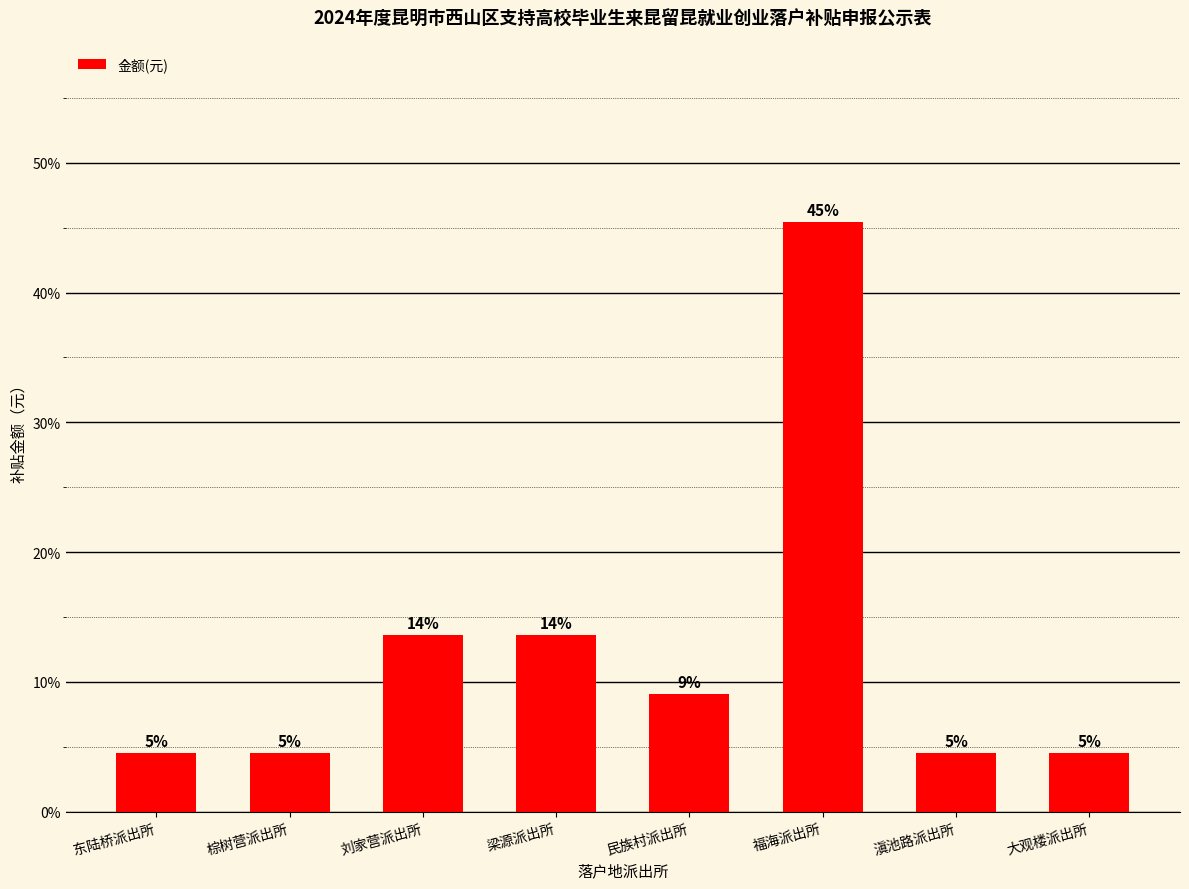

Does the chart contain any negative values?

No